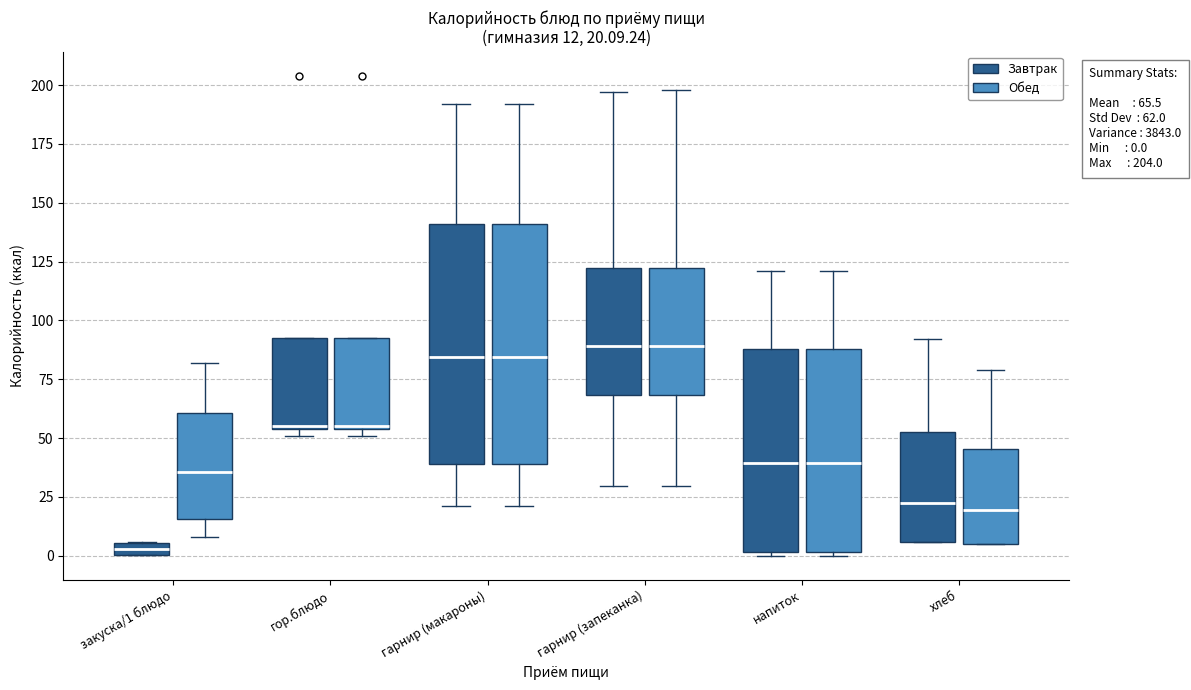

Which box has the lowest median line?

закуска/1 блюдо (Завтрак)